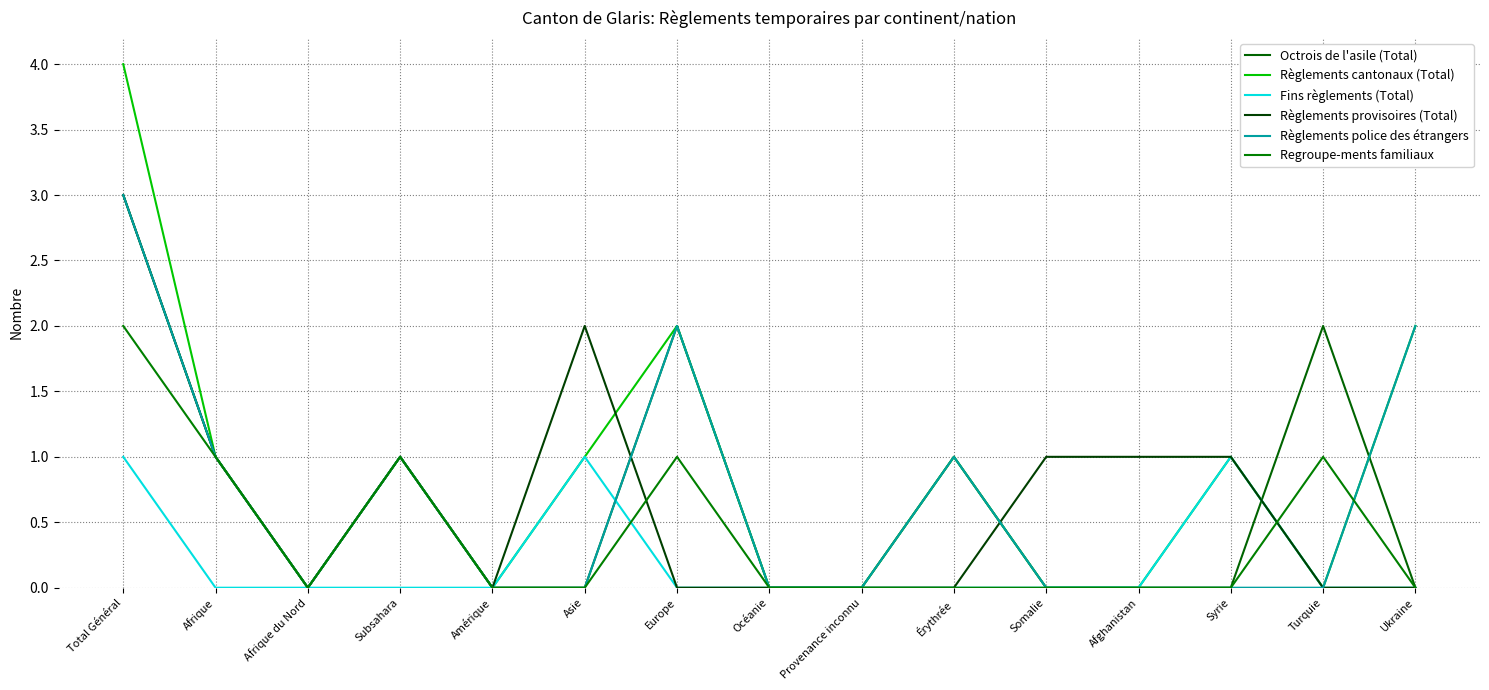

What is the label of the 8th point from the left?

Océanie